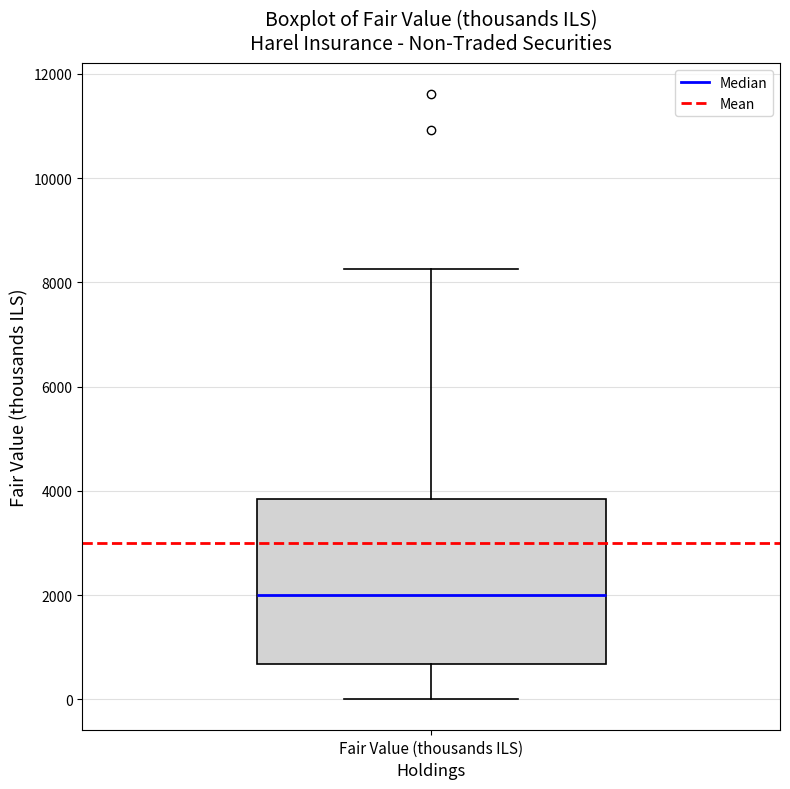

Where is the upper edge of the box for Fair Value (thousands ILS) on the y-axis? The values are not printed on the chart, so give them approximately, as read against the axis.

3800